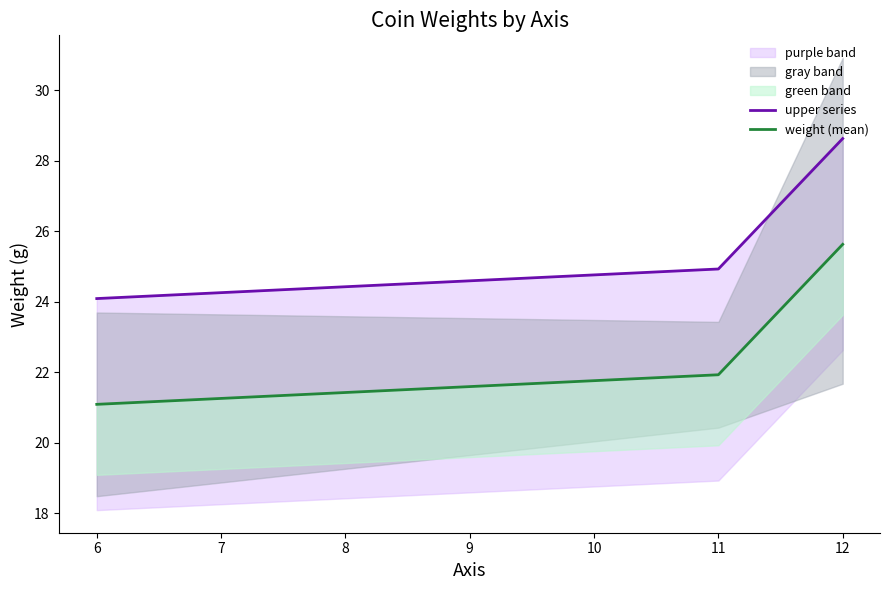

The value of weight (mean) at 7 is 17.0. True or false?

False